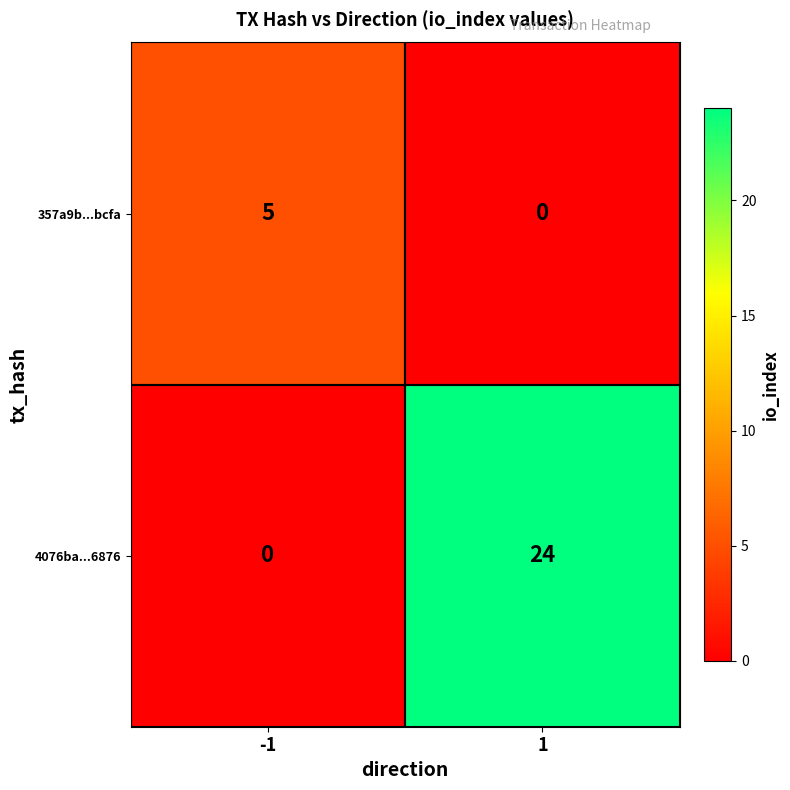

Rank the series by their maximum value, from highest to lowest.

4076ba...6876, 357a9b...bcfa